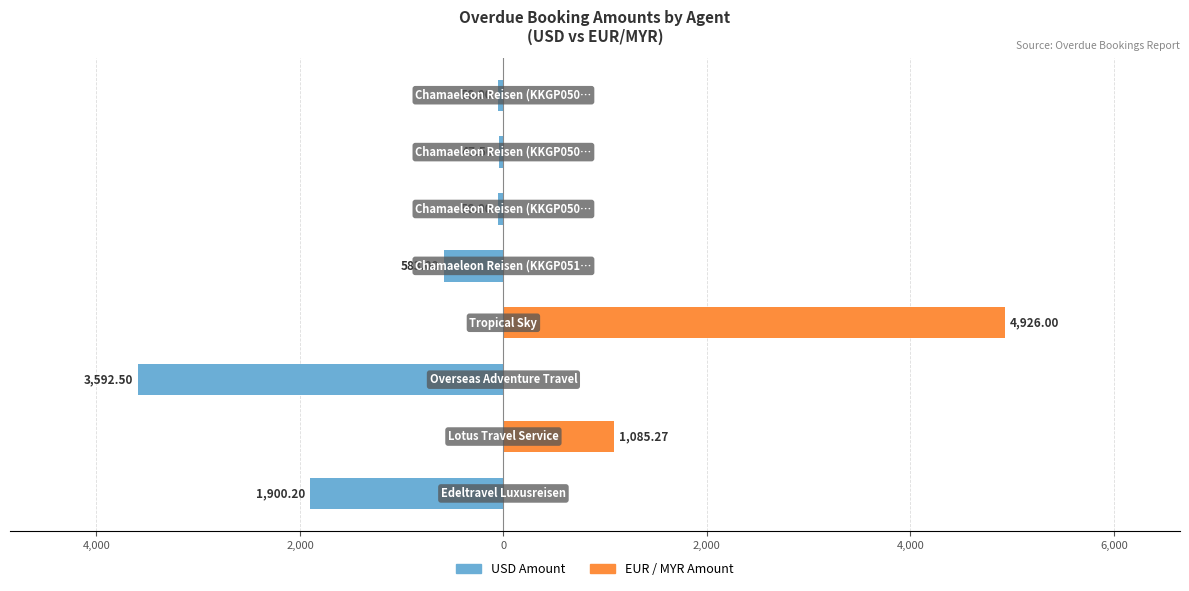

How many groups of bars are there?

8